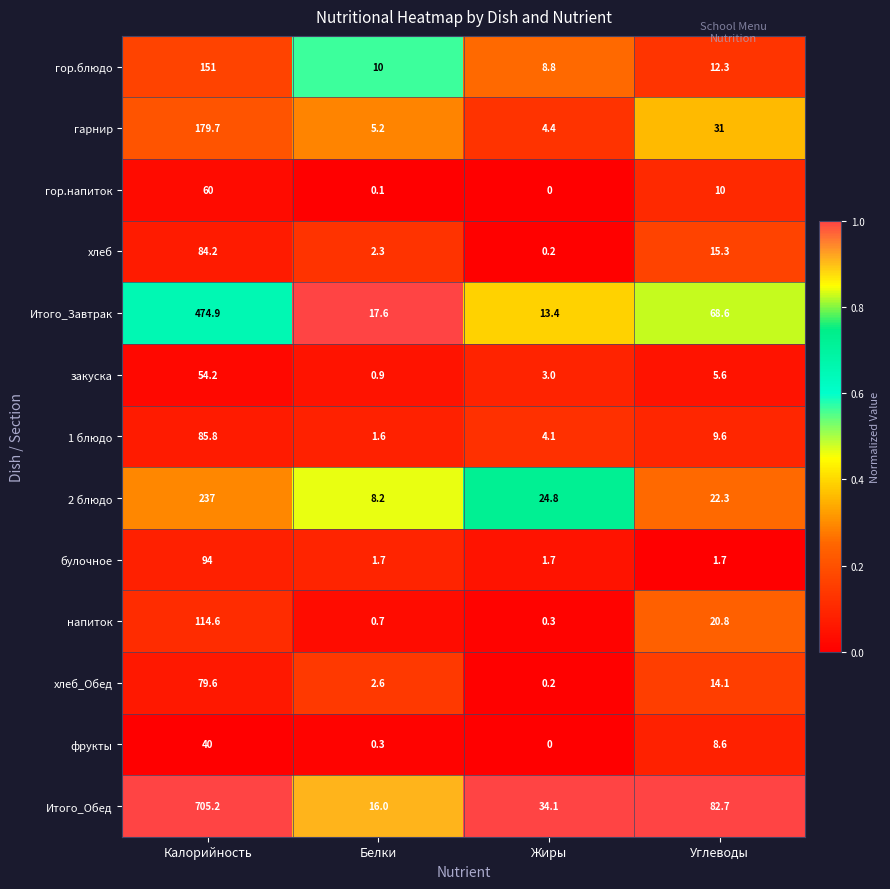

Which category has the lowest value across all series?

Жиры